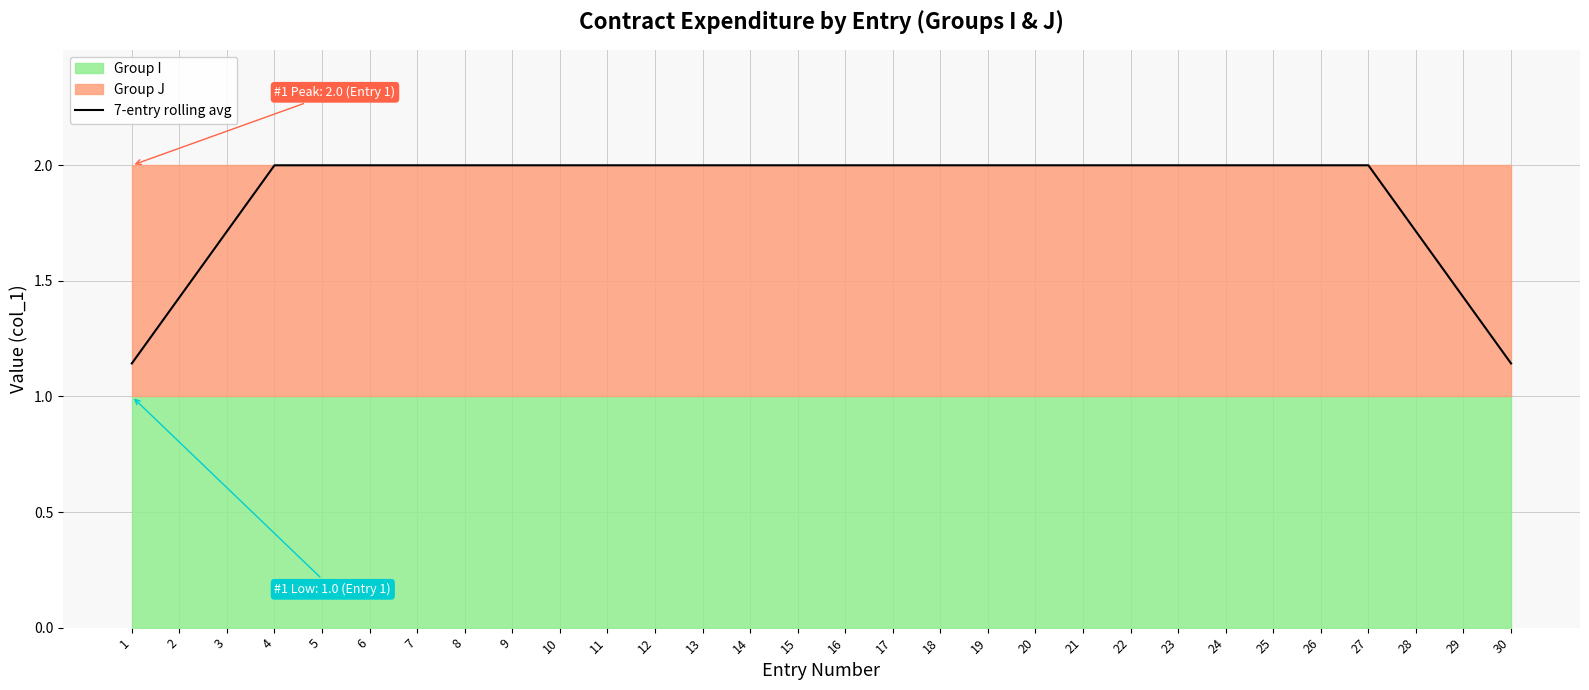

Reading left to right, transcribe all the data shown in this chart.

1.1	1.4	1.7	2.0	2.0	2.0	2.0	2.0	2.0	2.0	2.0	2.0	2.0	2.0	2.0	2.0	2.0	2.0	2.0	2.0	2.0	2.0	2.0	2.0	2.0	2.0	2.0	1.7	1.4	1.1